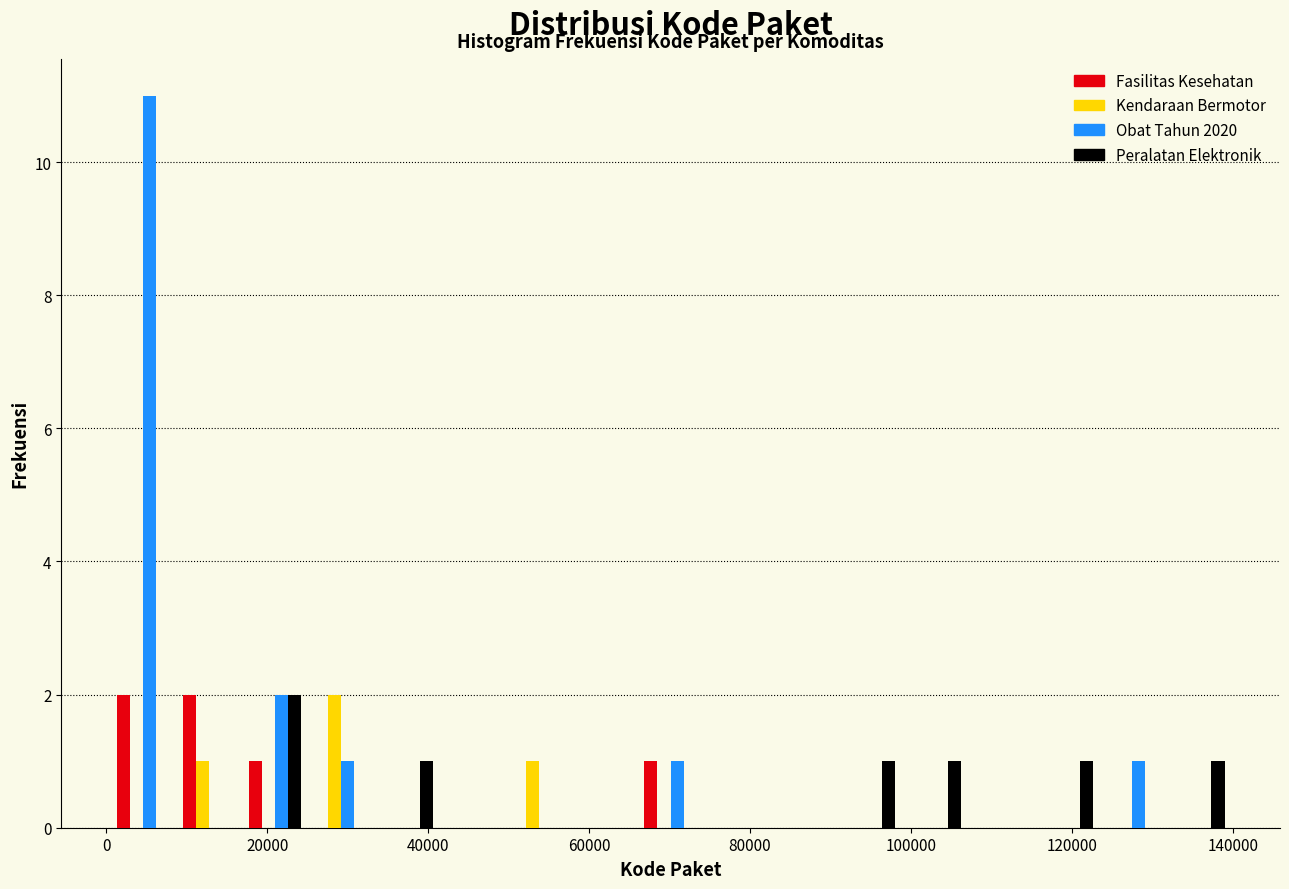

Reading left to right, list every range on the x-axis with the height of the bar of each series over it. Neither the bar edges nor the heights are printed on the chart, so give them approximately, as read against the axes.

0 to 8000: Fasilitas Kesehatan=2	Kendaraan Bermotor=0	Obat Tahun 2020=11	Peralatan Elektronik=0
8000 to 16000: Fasilitas Kesehatan=2	Kendaraan Bermotor=1	Obat Tahun 2020=0	Peralatan Elektronik=0
16000 to 26000: Fasilitas Kesehatan=1	Kendaraan Bermotor=0	Obat Tahun 2020=2	Peralatan Elektronik=2
26000 to 34000: Fasilitas Kesehatan=0	Kendaraan Bermotor=2	Obat Tahun 2020=1	Peralatan Elektronik=0
34000 to 42000: Fasilitas Kesehatan=0	Kendaraan Bermotor=0	Obat Tahun 2020=0	Peralatan Elektronik=1
42000 to 50000: Fasilitas Kesehatan=0	Kendaraan Bermotor=0	Obat Tahun 2020=0	Peralatan Elektronik=0
50000 to 58000: Fasilitas Kesehatan=0	Kendaraan Bermotor=1	Obat Tahun 2020=0	Peralatan Elektronik=0
58000 to 66000: Fasilitas Kesehatan=0	Kendaraan Bermotor=0	Obat Tahun 2020=0	Peralatan Elektronik=0
66000 to 74000: Fasilitas Kesehatan=1	Kendaraan Bermotor=0	Obat Tahun 2020=1	Peralatan Elektronik=0
74000 to 82000: Fasilitas Kesehatan=0	Kendaraan Bermotor=0	Obat Tahun 2020=0	Peralatan Elektronik=0
82000 to 90000: Fasilitas Kesehatan=0	Kendaraan Bermotor=0	Obat Tahun 2020=0	Peralatan Elektronik=0
90000 to 98000: Fasilitas Kesehatan=0	Kendaraan Bermotor=0	Obat Tahun 2020=0	Peralatan Elektronik=1
98000 to 108000: Fasilitas Kesehatan=0	Kendaraan Bermotor=0	Obat Tahun 2020=0	Peralatan Elektronik=1
108000 to 116000: Fasilitas Kesehatan=0	Kendaraan Bermotor=0	Obat Tahun 2020=0	Peralatan Elektronik=0
116000 to 124000: Fasilitas Kesehatan=0	Kendaraan Bermotor=0	Obat Tahun 2020=0	Peralatan Elektronik=1
124000 to 132000: Fasilitas Kesehatan=0	Kendaraan Bermotor=0	Obat Tahun 2020=1	Peralatan Elektronik=0
132000 to 140000: Fasilitas Kesehatan=0	Kendaraan Bermotor=0	Obat Tahun 2020=0	Peralatan Elektronik=1